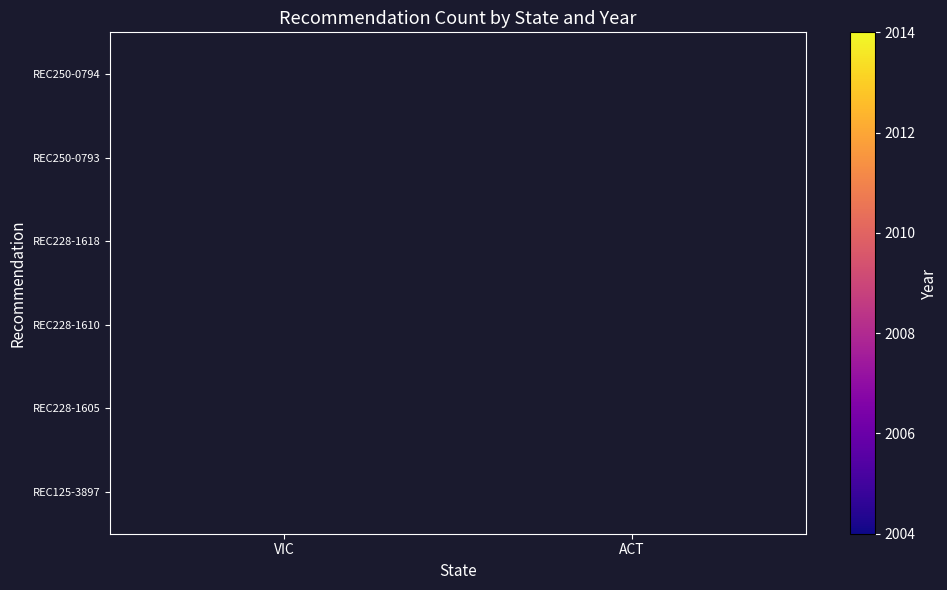

The REC250-0793 series shows 2013.0 at VIC. True or false?

True